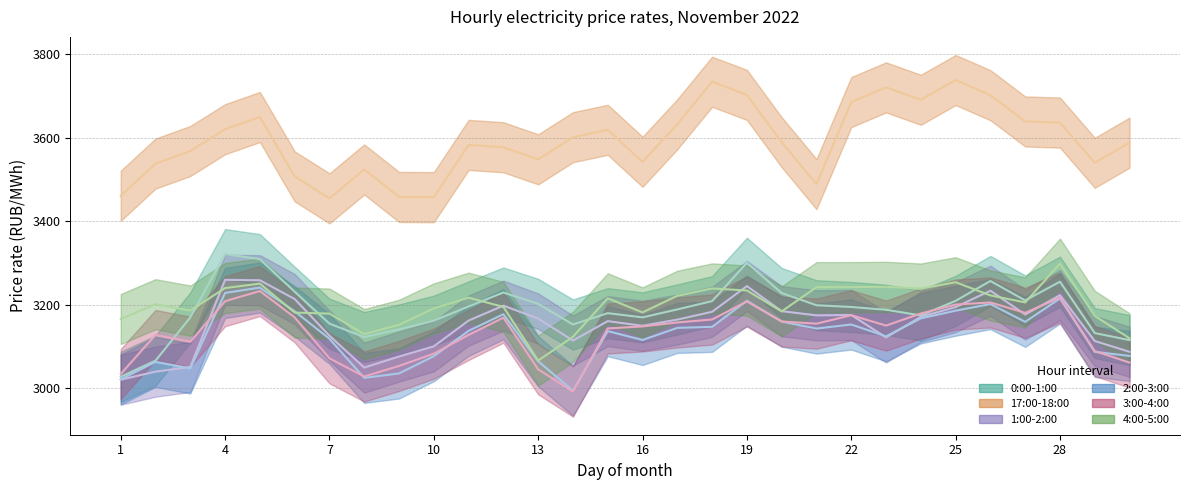

What is the average value of the 1:00-2:00 series?

3152.9